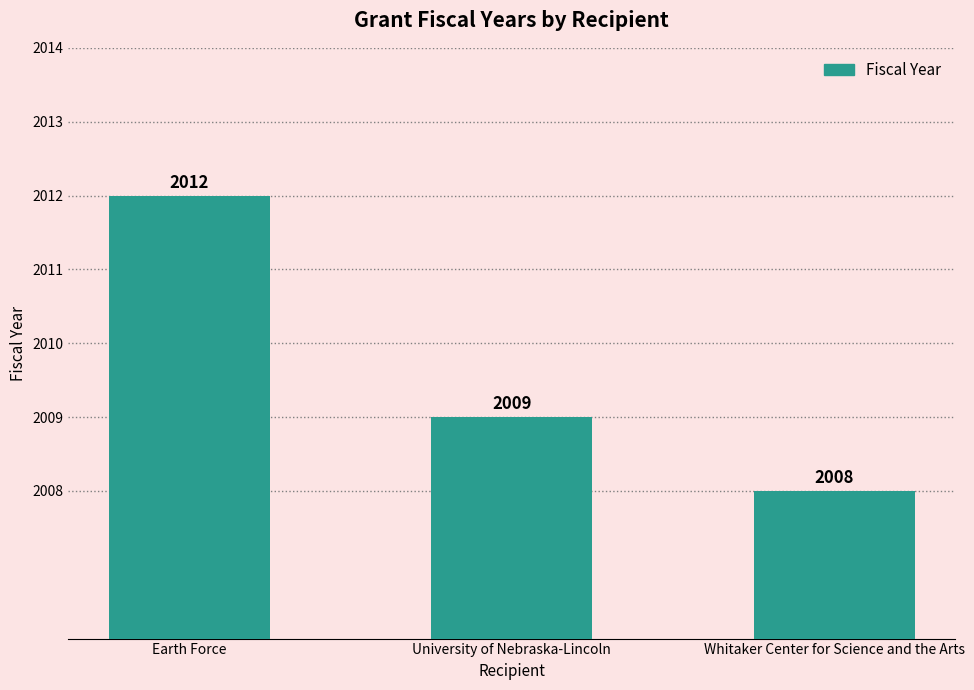

What is the difference between the maximum and minimum values?

4